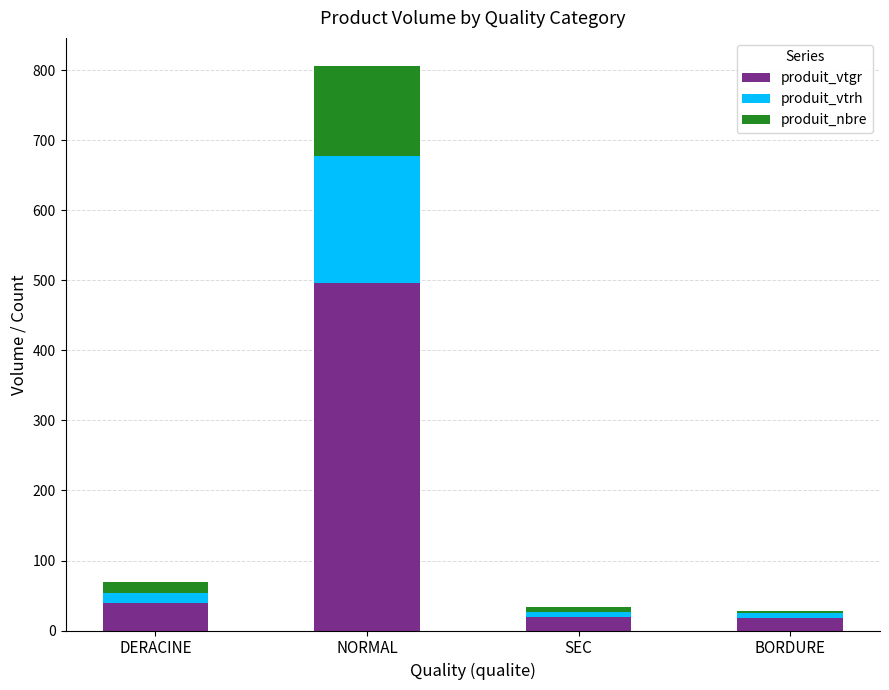

Is it true that produit_vtgr equals 496.2 at NORMAL?

True